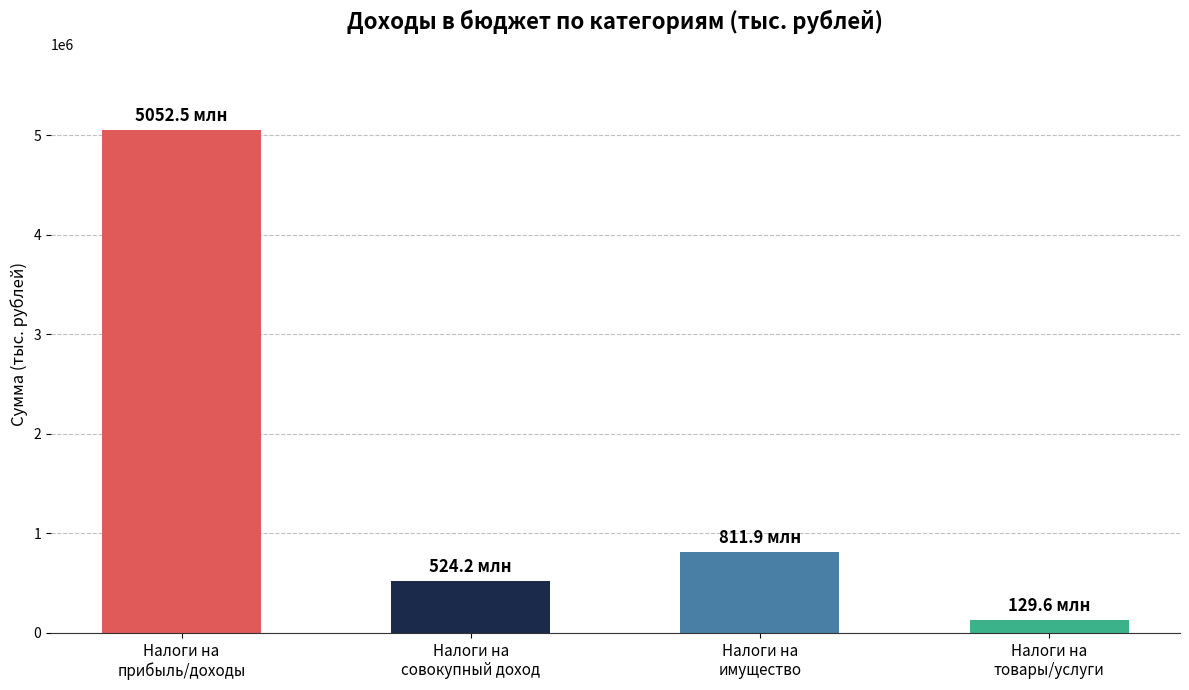

What is the label of the 3rd bar from the left?

Налоги на
имущество